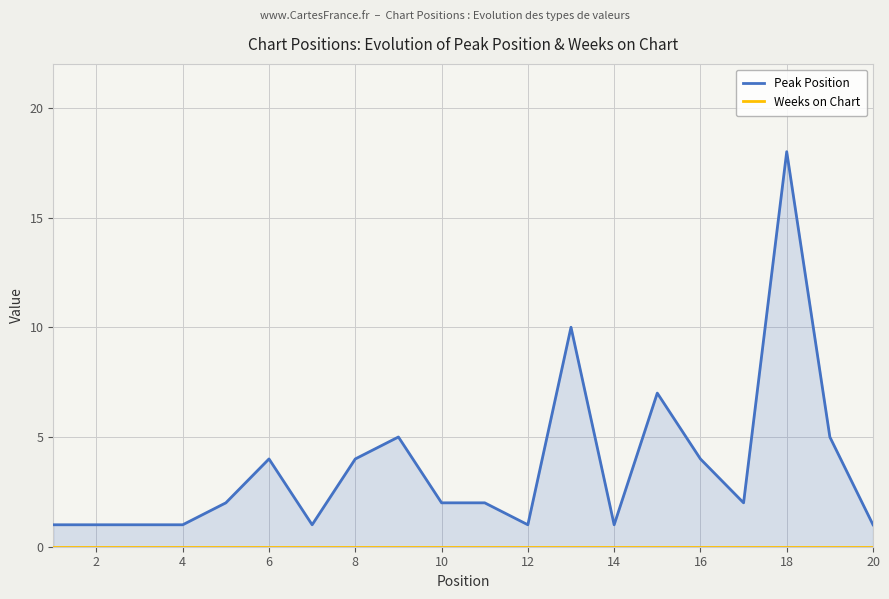

True or false: Weeks on Chart has a value of 0 at 16.

True